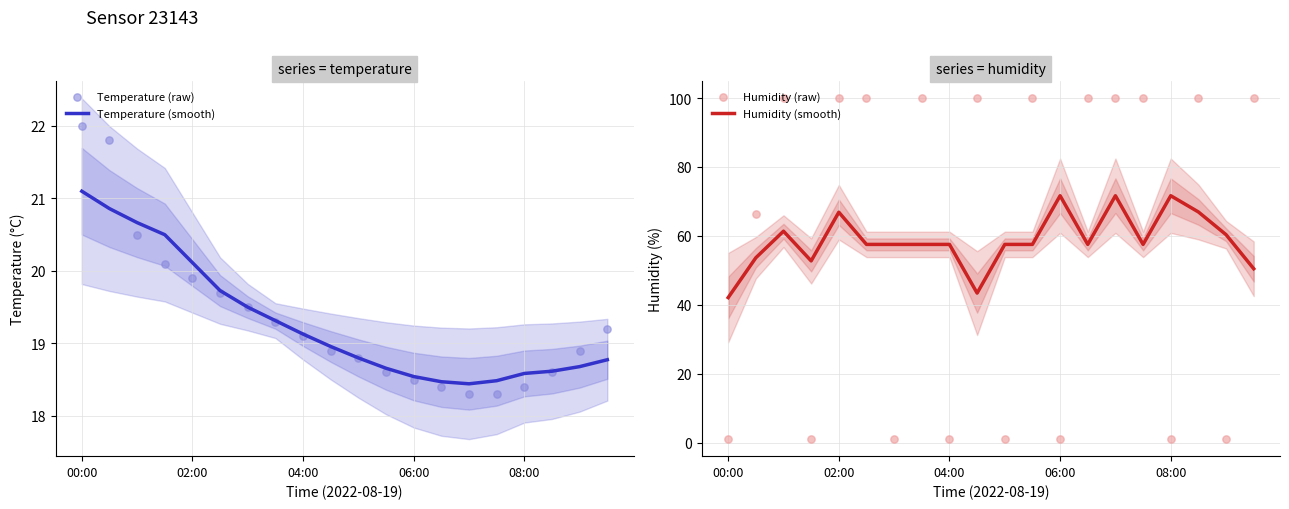

What are all the series names shown in the legend?

Temperature (smooth), Temperature (raw), Humidity (smooth), Humidity (raw)